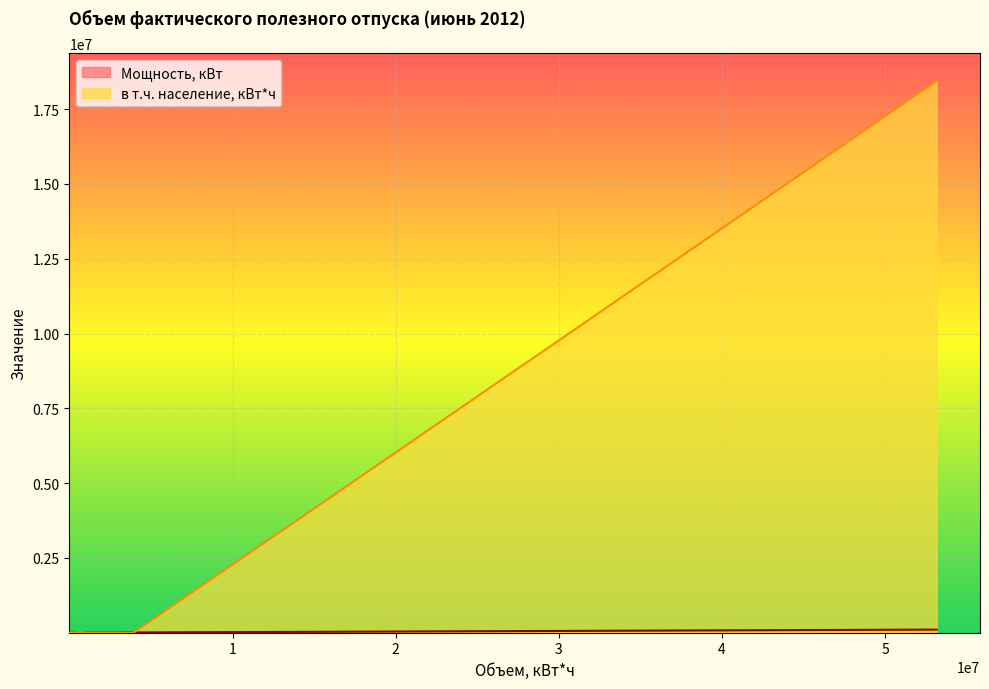

What are all the series names shown in the legend?

Мощность, кВт, в т.ч. население, кВт*ч